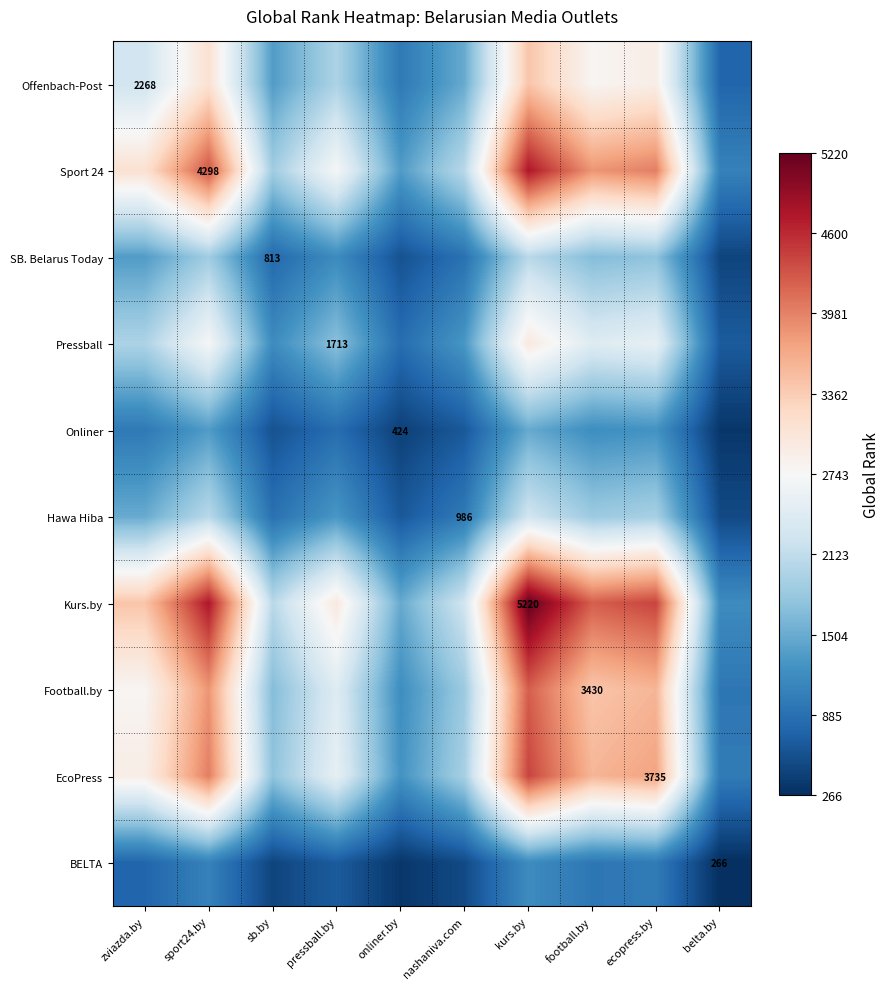

True or false: Hawa Hiba has a value of 3644.2 at sport24.by.

False